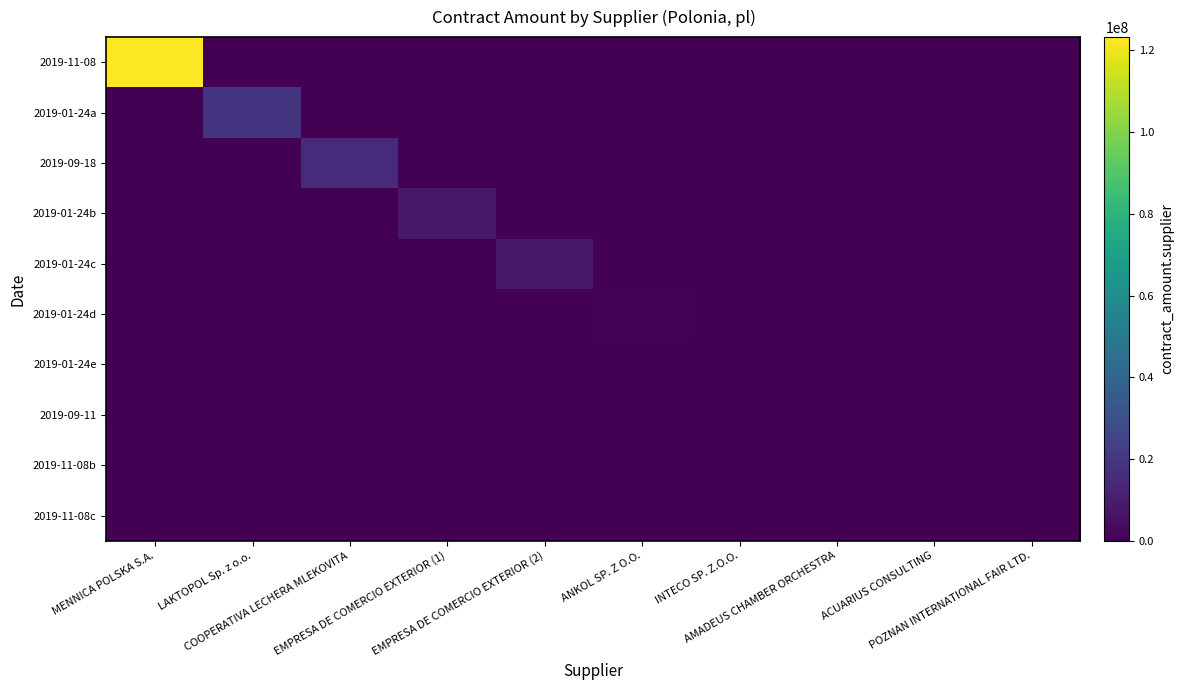

Which series has the widest spread of values?

2019-11-08